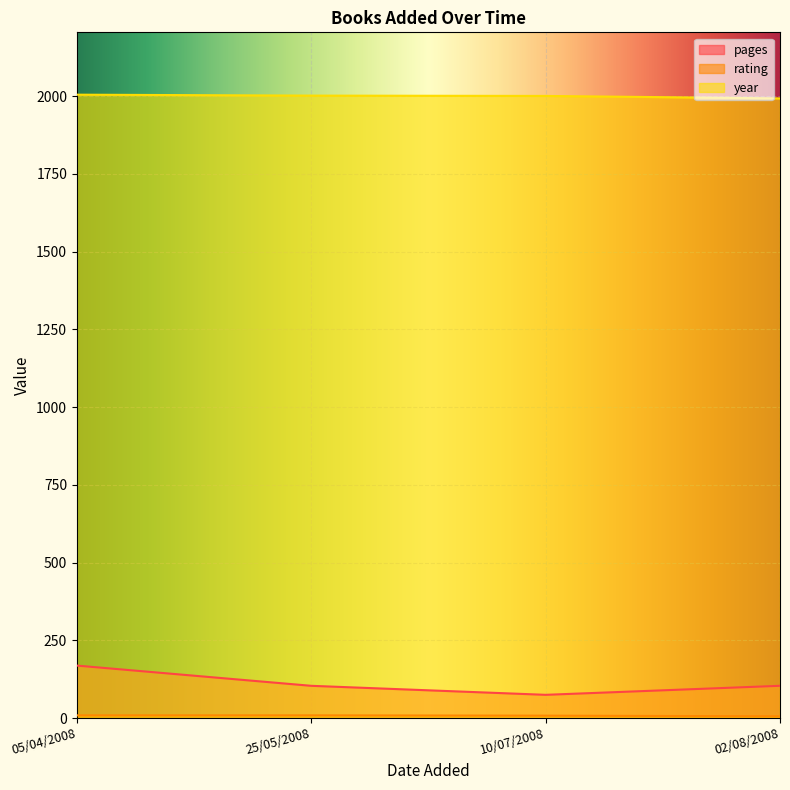

What is the average value of the year series?

2000